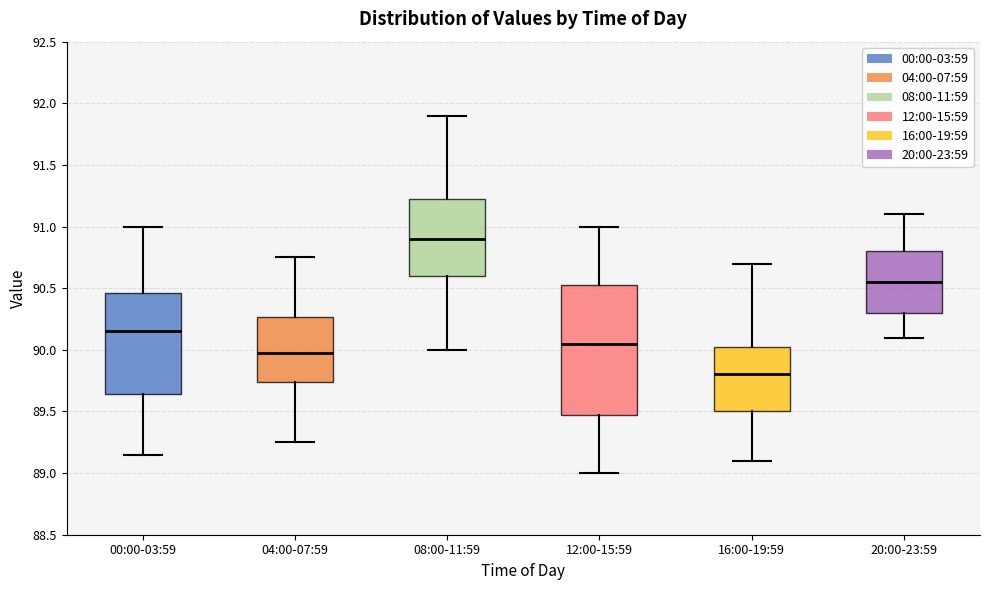

Where is the lower edge of the box for 08:00-11:59 on the y-axis? The values are not printed on the chart, so give them approximately, as read against the axis.

90.60